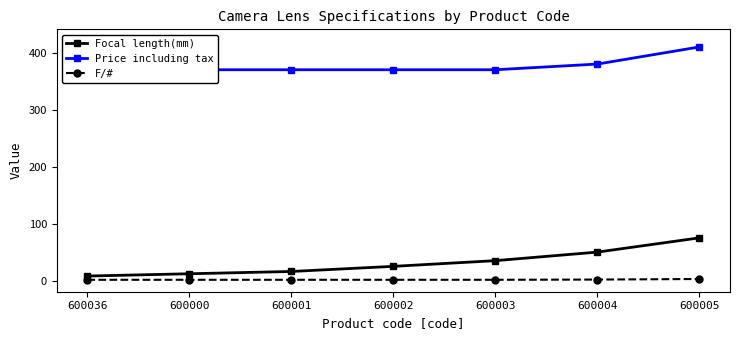

Which series has the largest total across all categories?

Price including tax